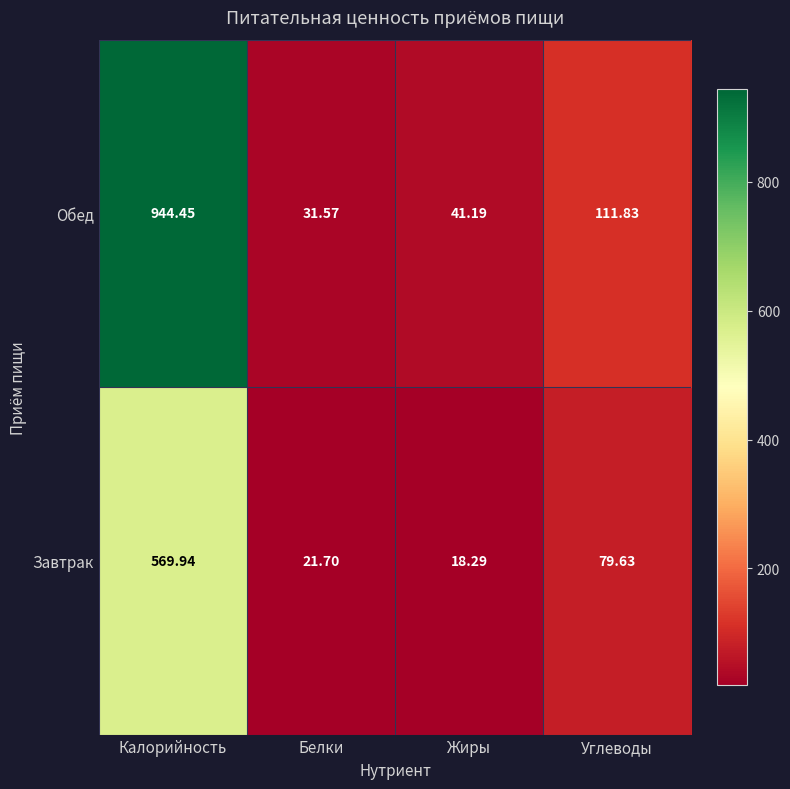

Which series has the largest range (max minus min)?

Обед